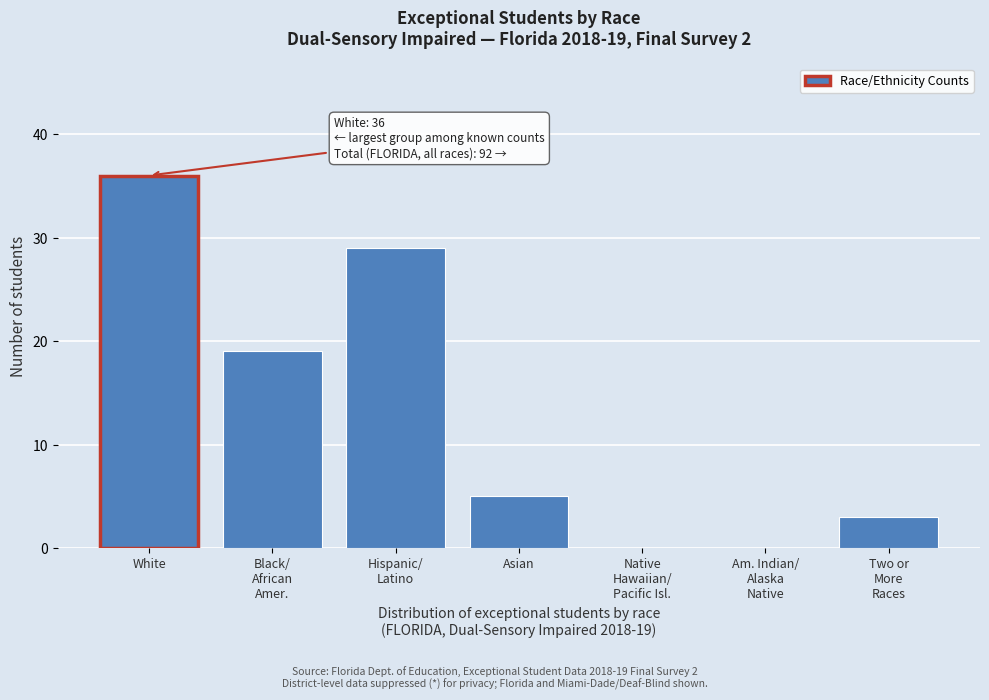

The value at Asian is 5. True or false?

True